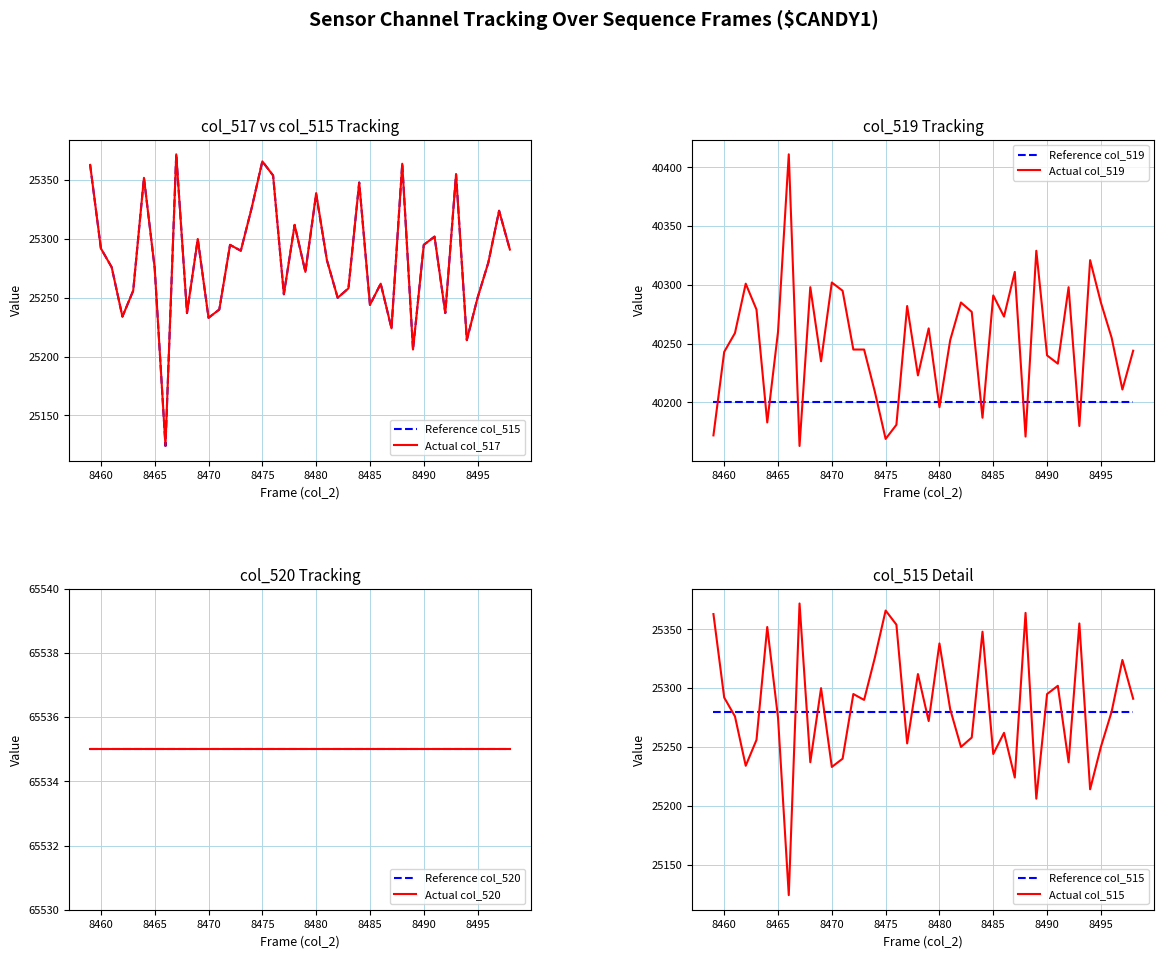

How many values in the col_515 series are below 25282?

20